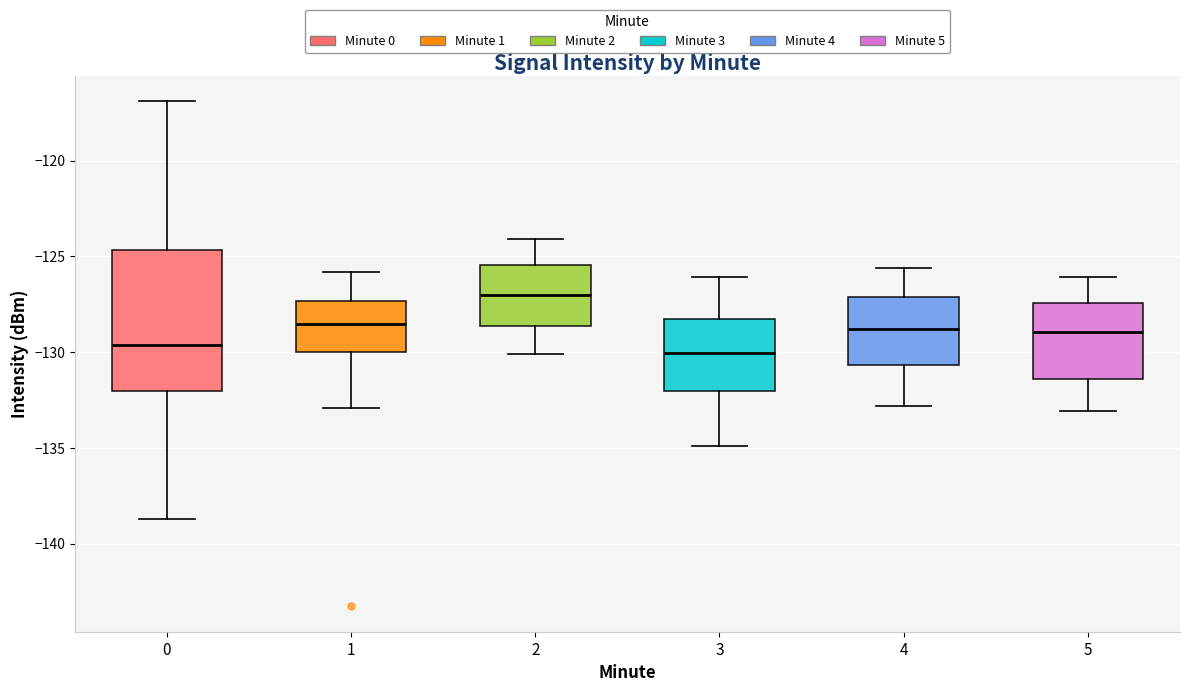

Reading left to right, read every box against the y-axis: the position of its median line, the range the box covers, and the ends of its whiskers. The values are not printed on the chart, so give them approximately, as read against the axis.

0: median -129.5, box -132.0 to -124.5, whiskers -138.5 to -117.0
1: median -128.5, box -130.0 to -127.5, whiskers -133.0 to -126.0
2: median -127.0, box -128.5 to -125.5, whiskers -130.0 to -124.0
3: median -130.0, box -132.0 to -128.5, whiskers -135.0 to -126.0
4: median -129.0, box -130.5 to -127.0, whiskers -133.0 to -125.5
5: median -129.0, box -131.5 to -127.5, whiskers -133.0 to -126.0